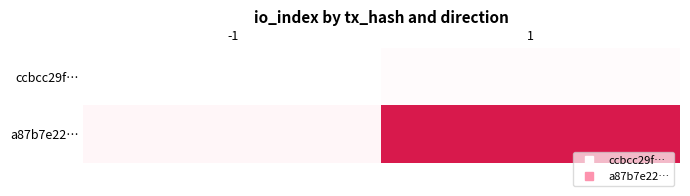

Reading left to right, what are all the values shown in this chart?

ccbcc29f…: -1=-1	1=0
a87b7e22…: -1=1	1=43